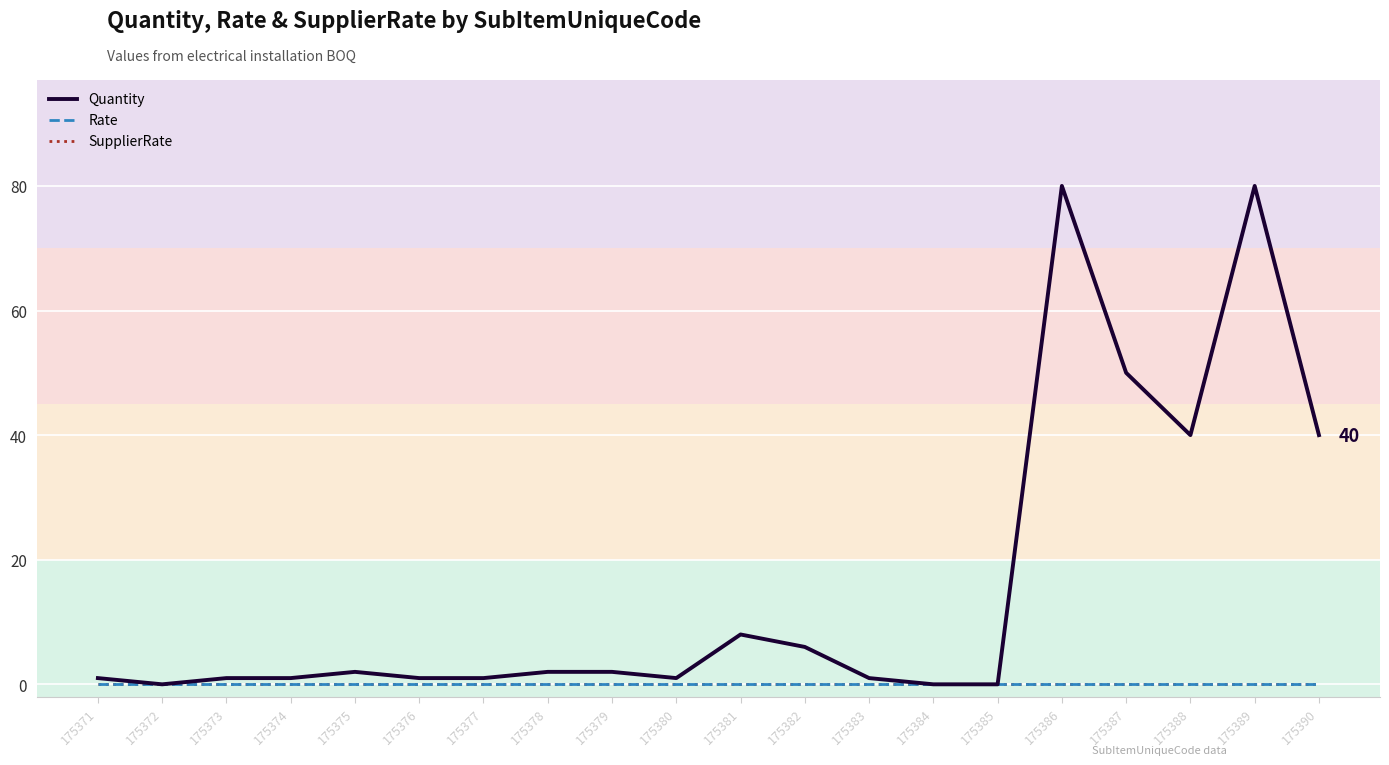

Does the chart have visible grid lines?

Yes